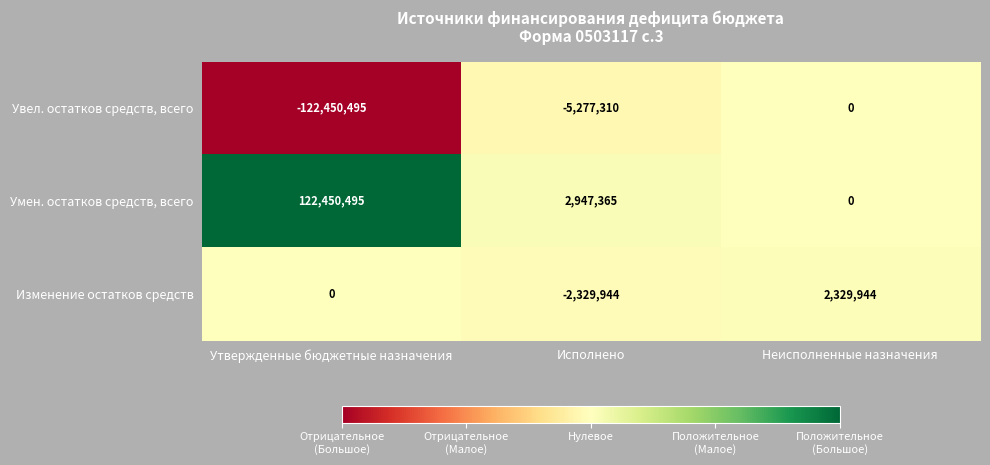

Rank the series at Исполнено from highest to lowest value.

Умен. остатков средств, всего, Изменение остатков средств, Увел. остатков средств, всего